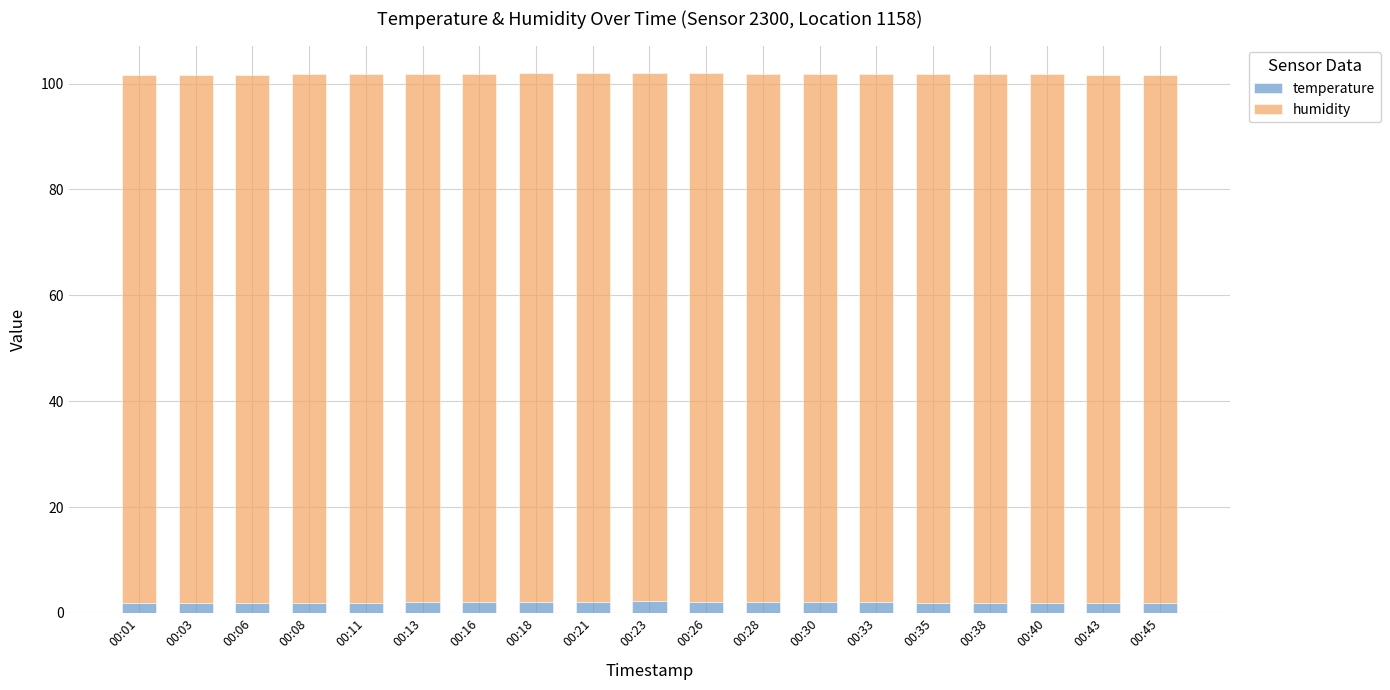

What is the highest value of the temperature series?

2.2